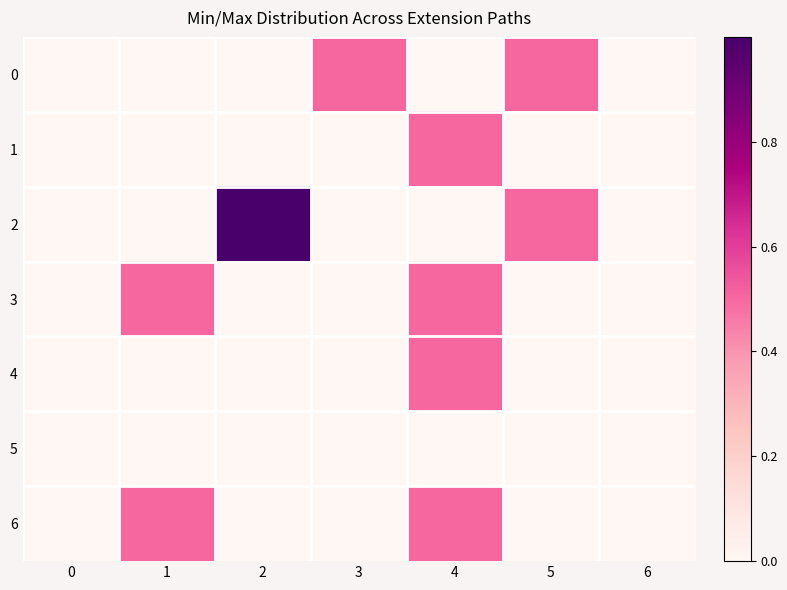

Rank the series at 4 from highest to lowest value.

1, 3, 4, 6, 0, 2, 5